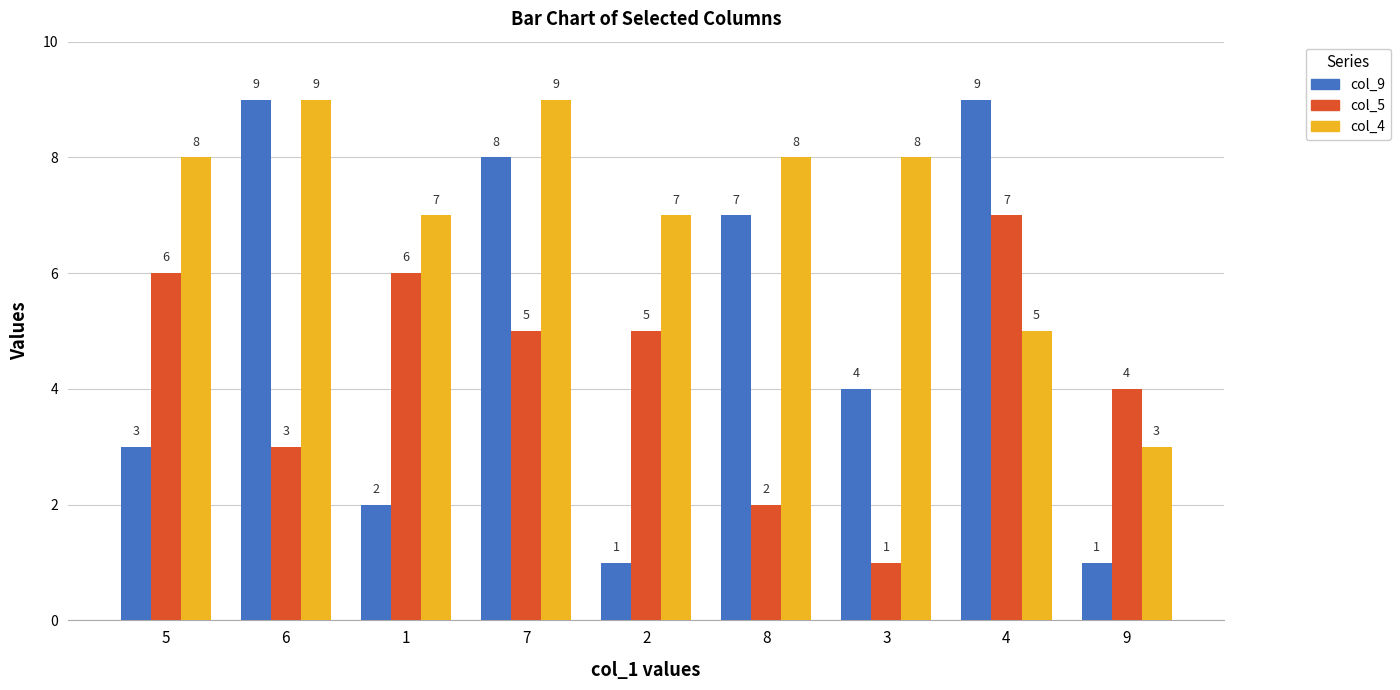

Which series has the largest total across all categories?

col_4